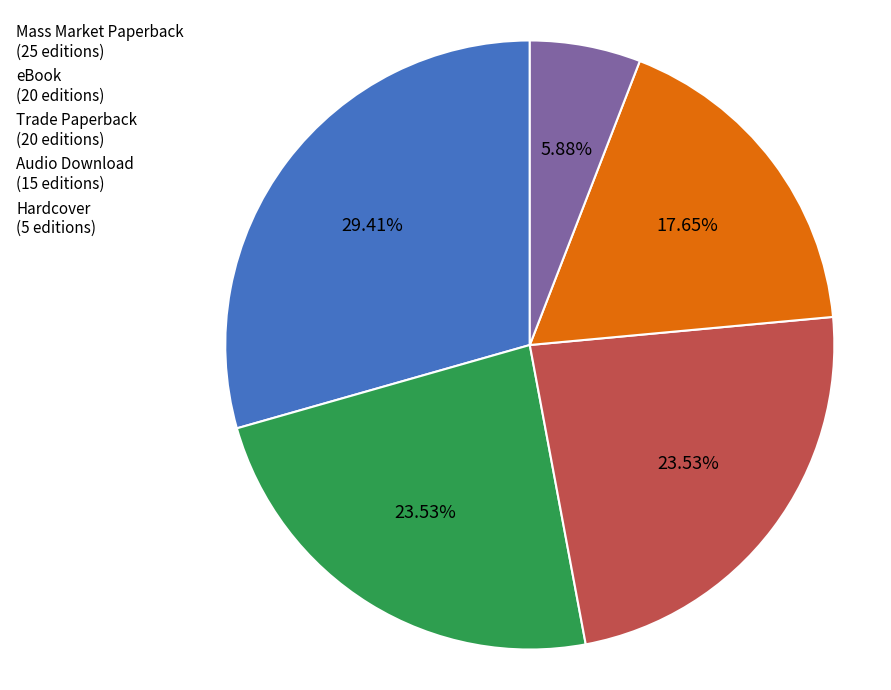

To the nearest percent, what percentage of the pie is Trade Paperback?

24%